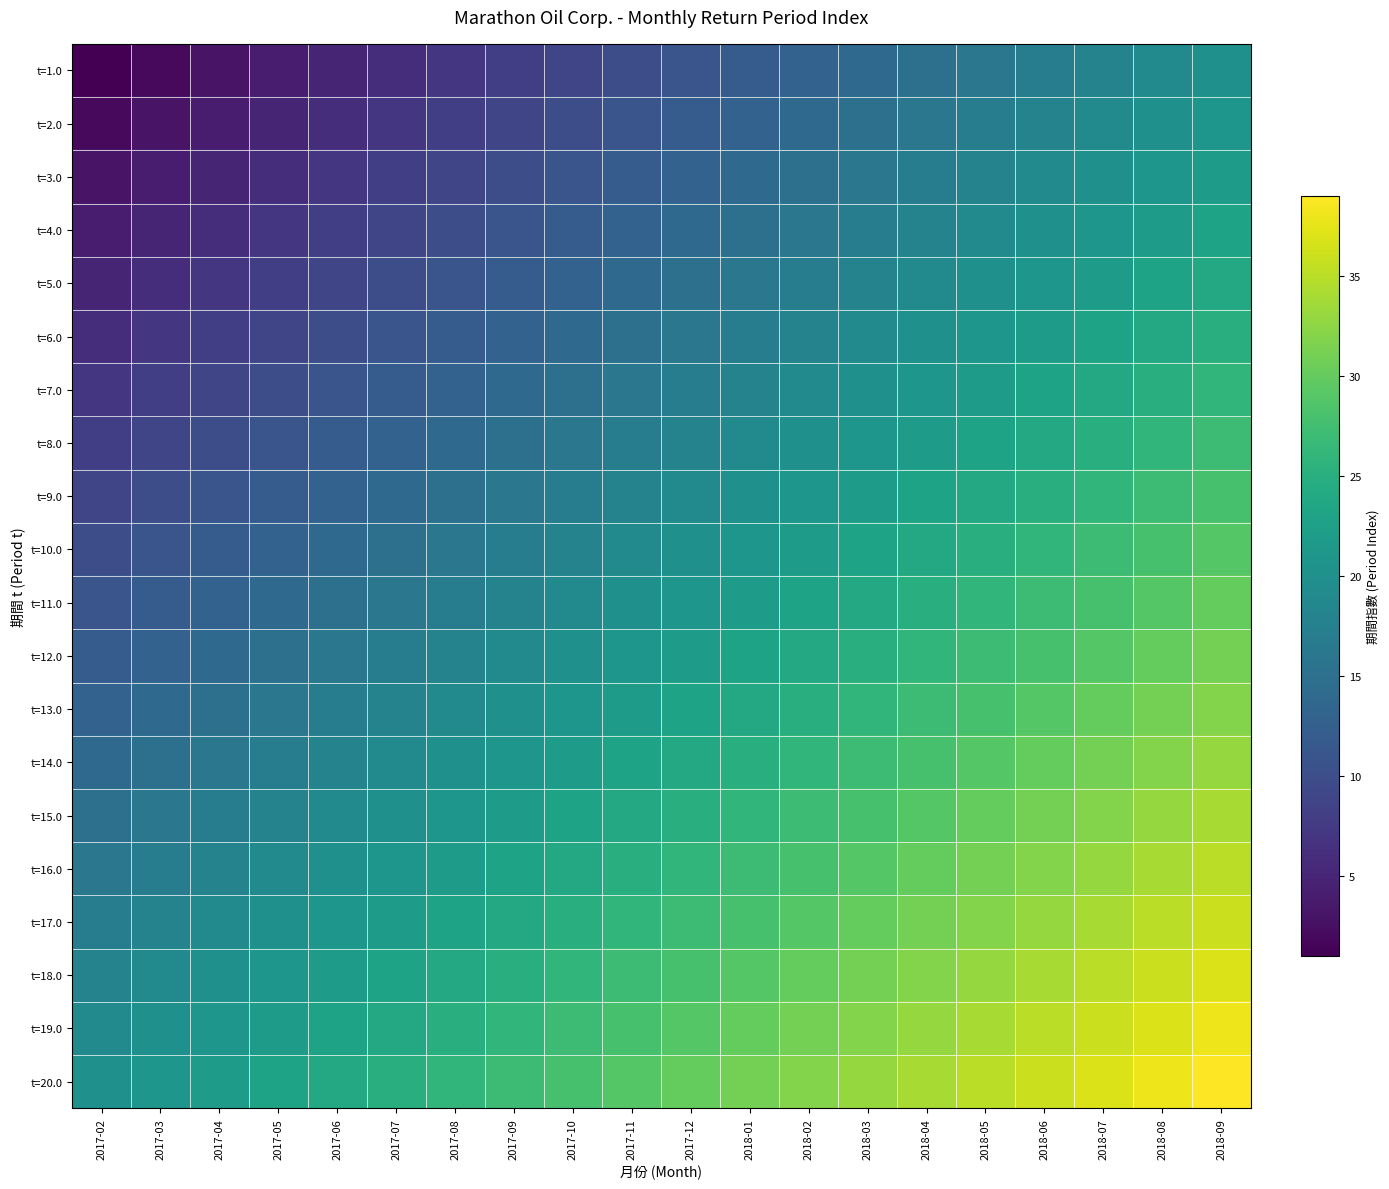

Which category has the highest value across all series?

2018-09